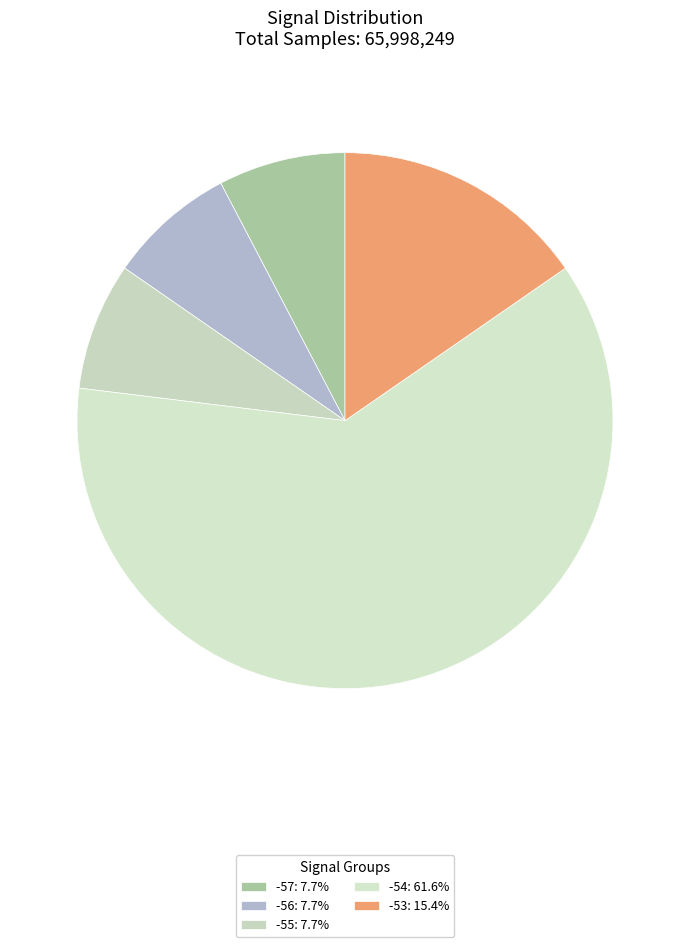

How many slices are in this pie chart?

5